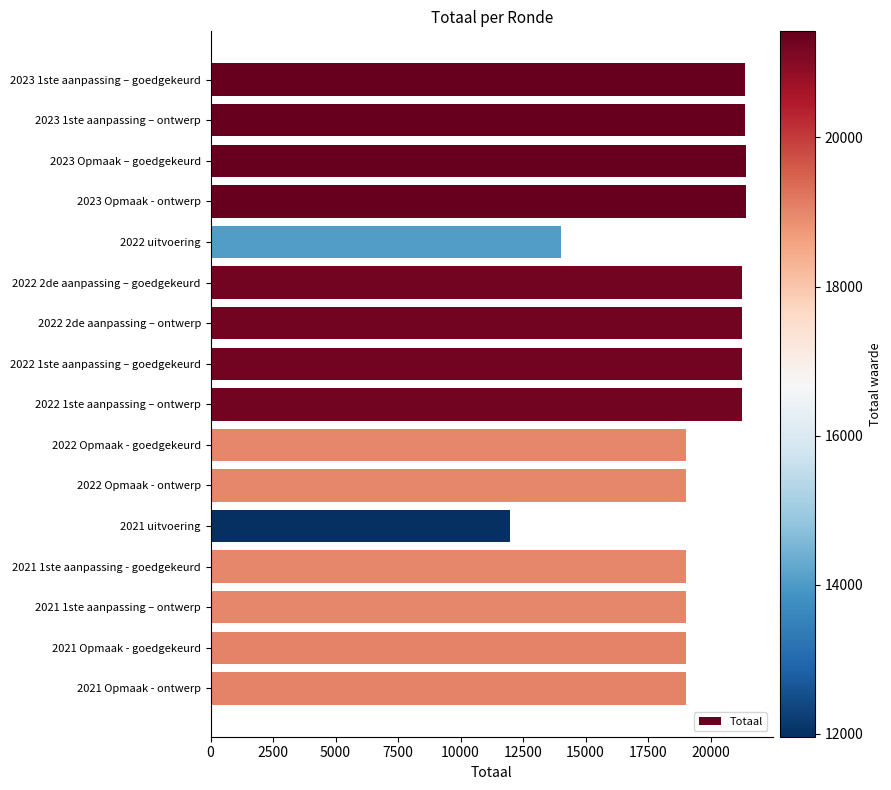

What is the smallest value displayed?

11961